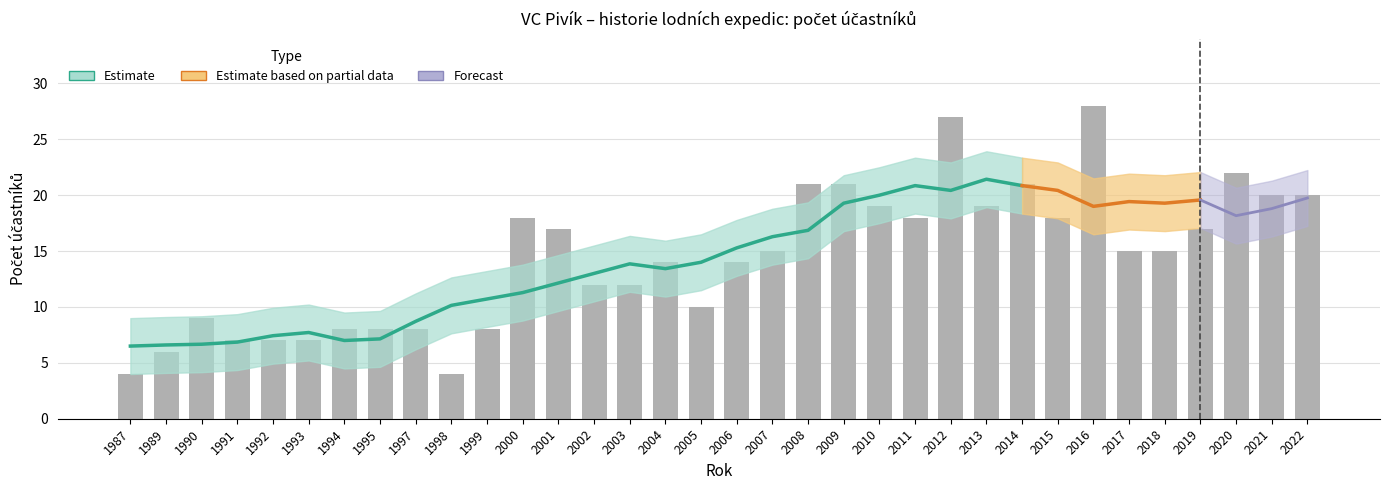

At which label does the data first exceed 15?

2000